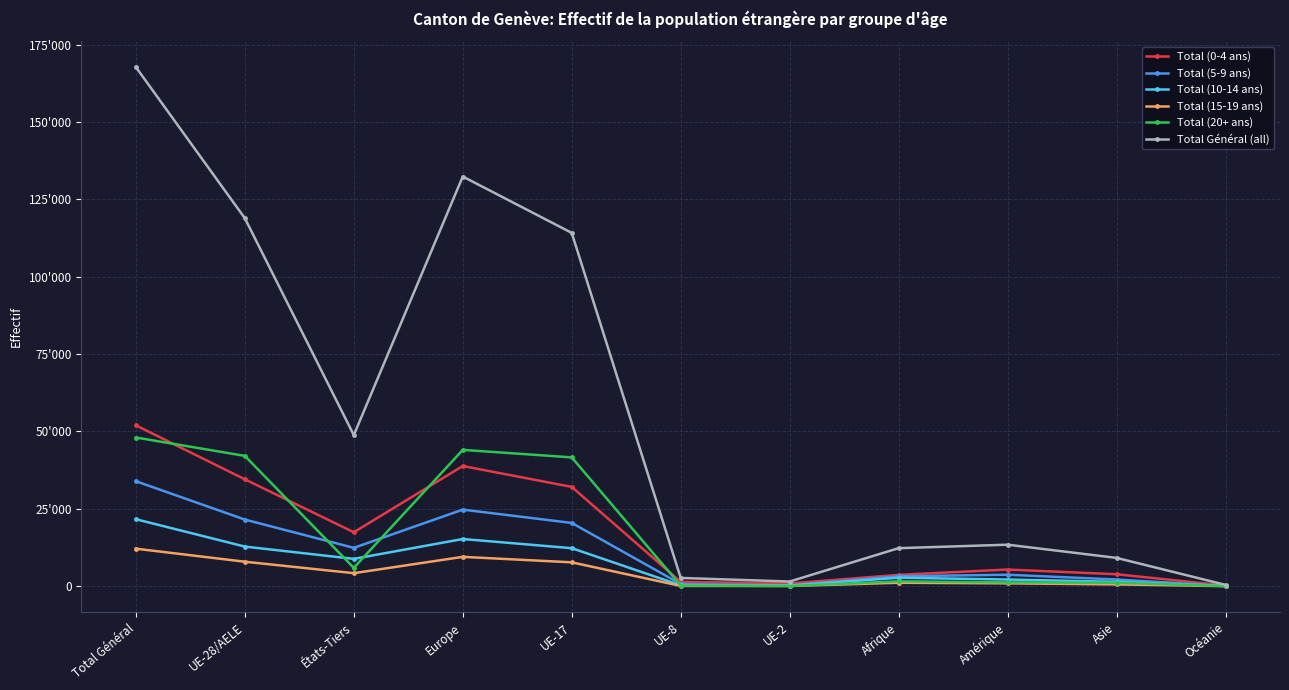

What is the total value across all series at Europe?

264806